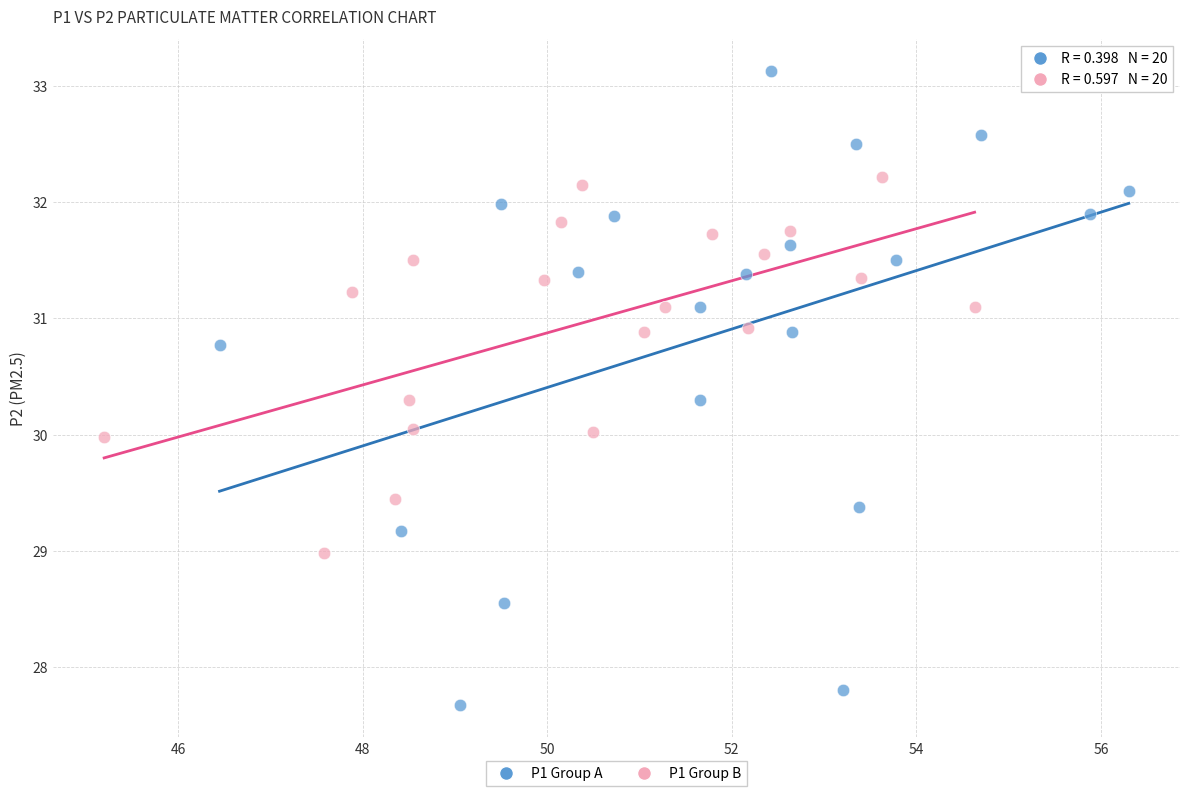

Which series reaches the maximum Y coordinate?

P1 Group A